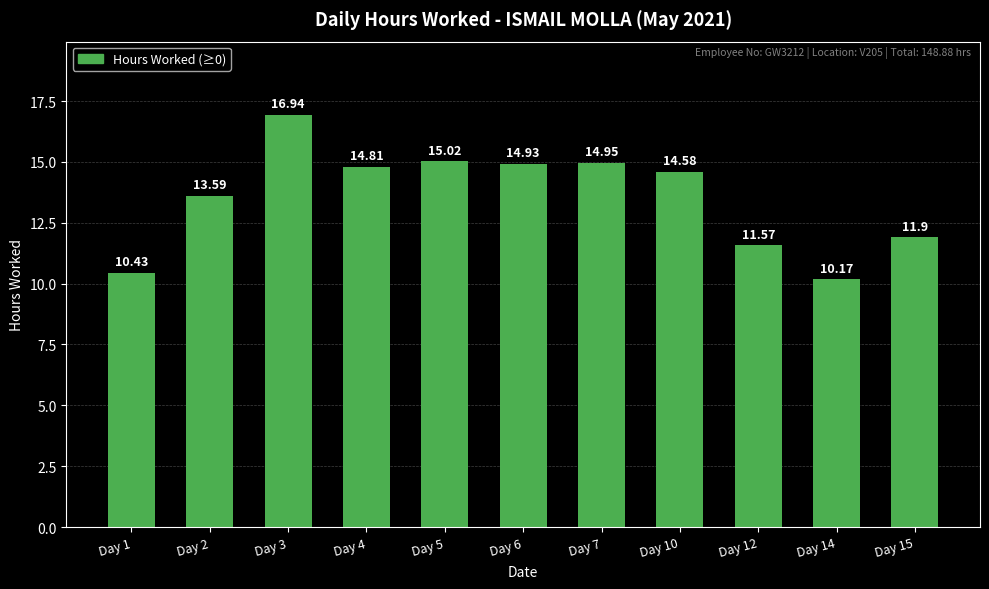

What is the sum of the values at Day 6 and Day 3?

31.9